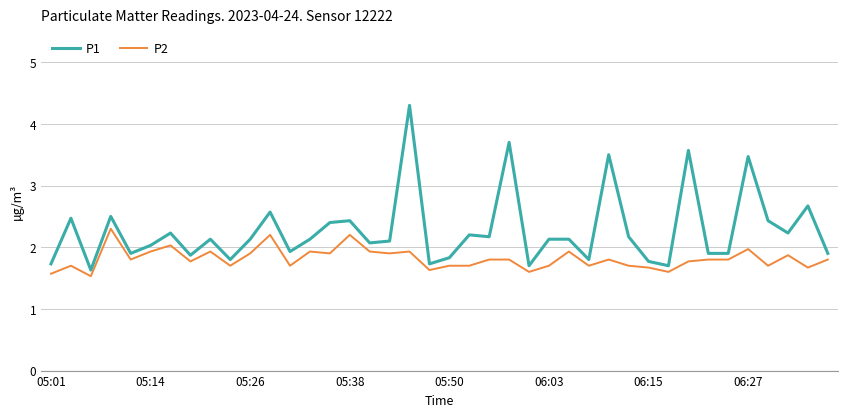

Rank the series by their average value, from lowest to highest.

P2, P1